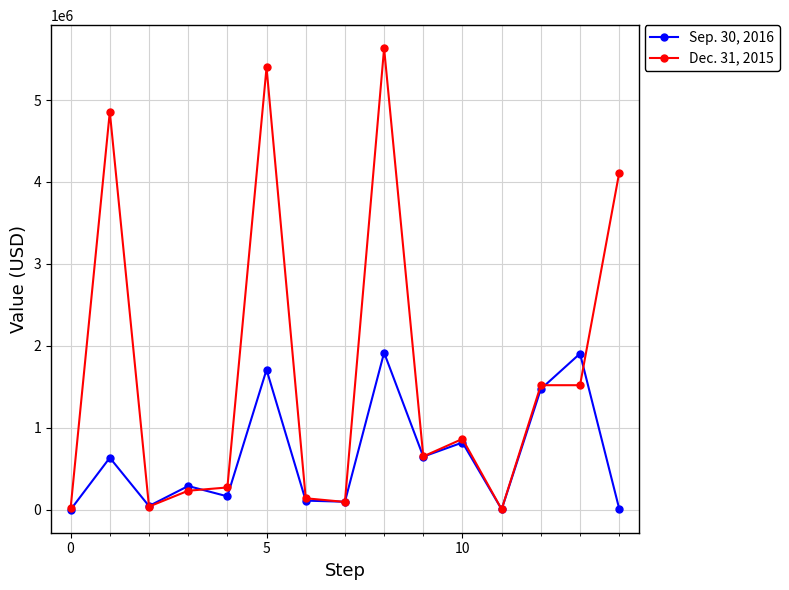

How many lines are shown in the chart?

2